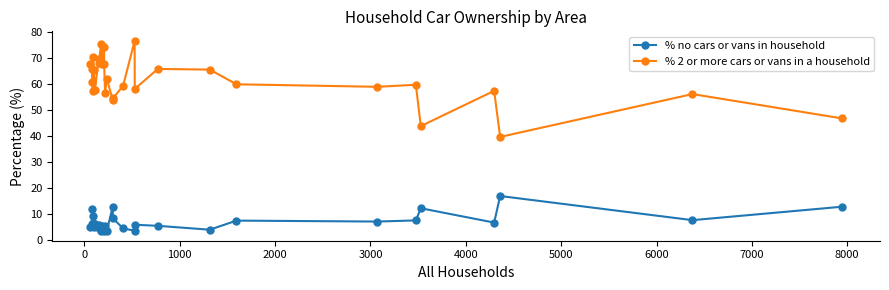

Reading left to right, list all the values displayed in this chart.

% no cars or vans in household: 5.1	6.1	11.9	9.2	6.6	5.1	6.3	4.7	6.0	3.4	5.5	3.4	4.8	5.5	3.4	12.8	8.4	4.4	3.6	5.9	5.5	4.0	7.5	7.1	7.5	12.2	6.7	16.9	7.6	12.8
% 2 or more cars or vans in a household: 67.8	65.9	60.7	57.5	70.3	65.3	57.7	69.6	68.2	75.4	67.6	74.4	67.6	56.7	62.1	53.9	54.5	59.4	76.7	58.1	65.8	65.6	59.9	59.0	59.8	43.8	57.4	39.7	56.2	46.8